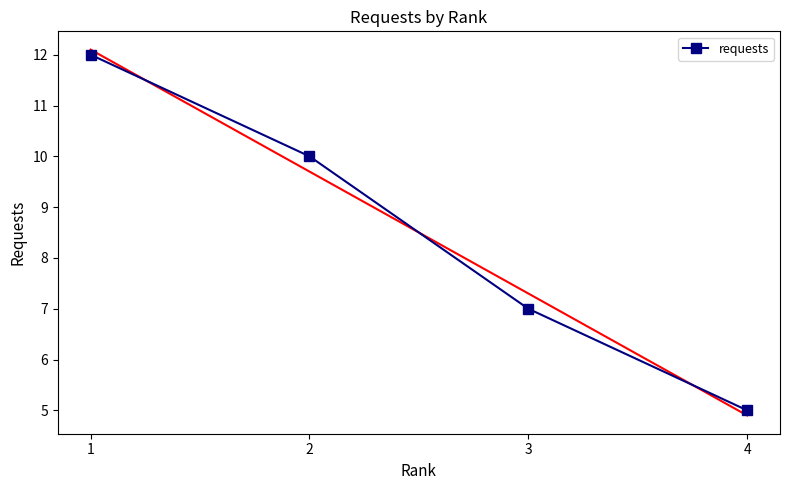

What is the ratio of the value at 2 to the value at 4?

2.0